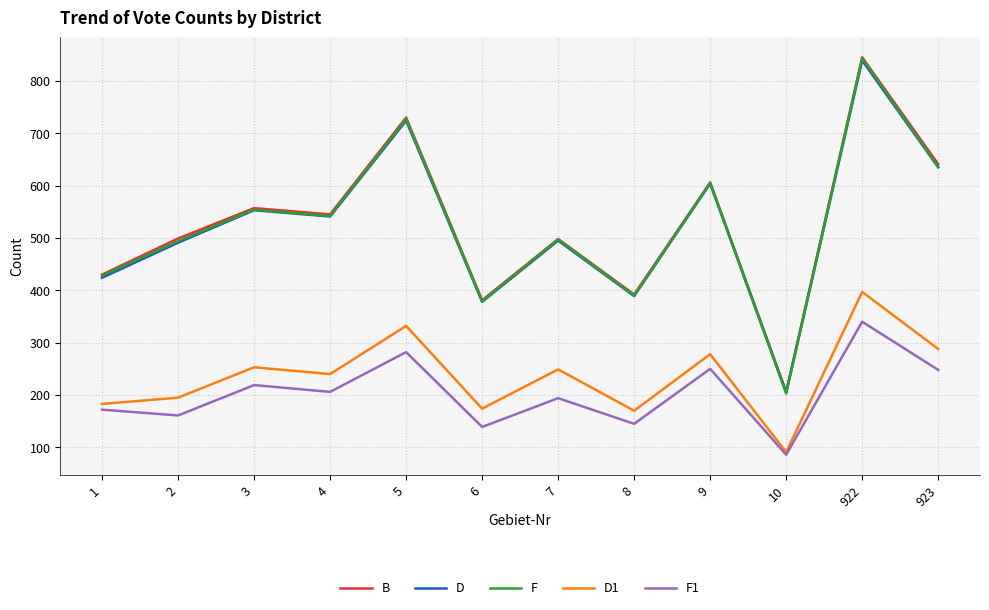

What is the lowest value of the D1 series?

91